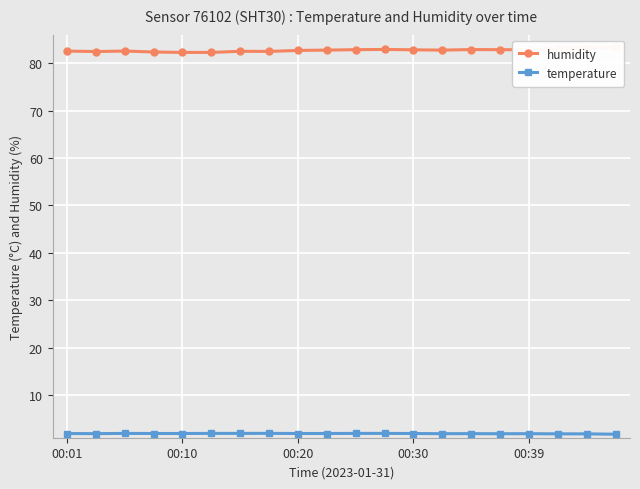

True or false: temperature has more than 1 points higher than both neighbors.

True